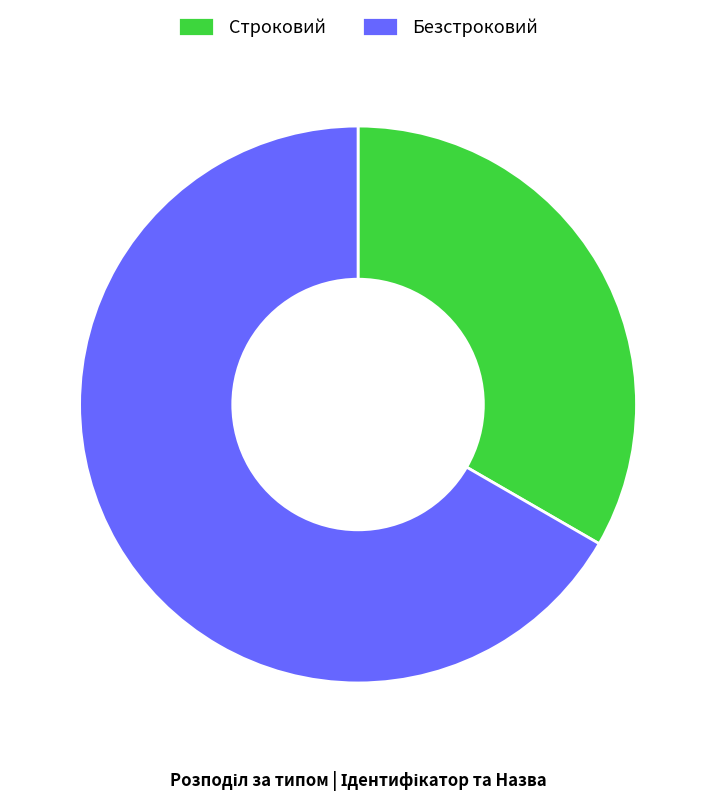

Approximately how many times larger is the value at Строковий compared to Безстроковий?

0.5